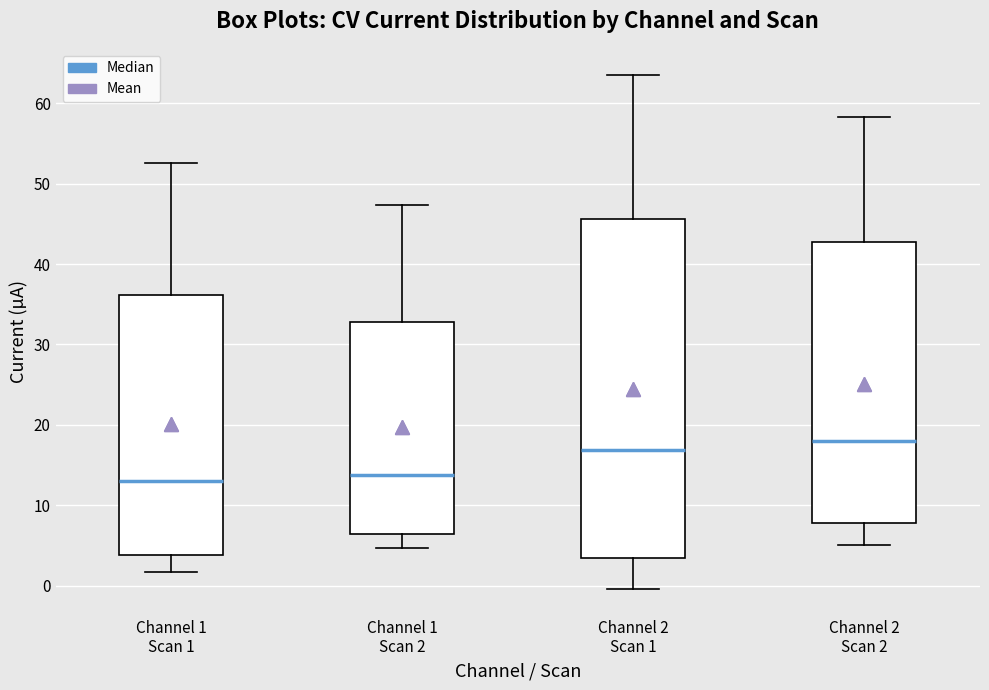

Reading left to right, read every box against the y-axis: the position of its median line, the range the box covers, and the ends of its whiskers. The values are not printed on the chart, so give them approximately, as read against the axis.

Channel 1 Scan 1: median 13, box 4 to 36, whiskers 2 to 53
Channel 1 Scan 2: median 14, box 6 to 33, whiskers 5 to 47
Channel 2 Scan 1: median 17, box 3 to 46, whiskers 0 to 64
Channel 2 Scan 2: median 18, box 8 to 43, whiskers 5 to 58